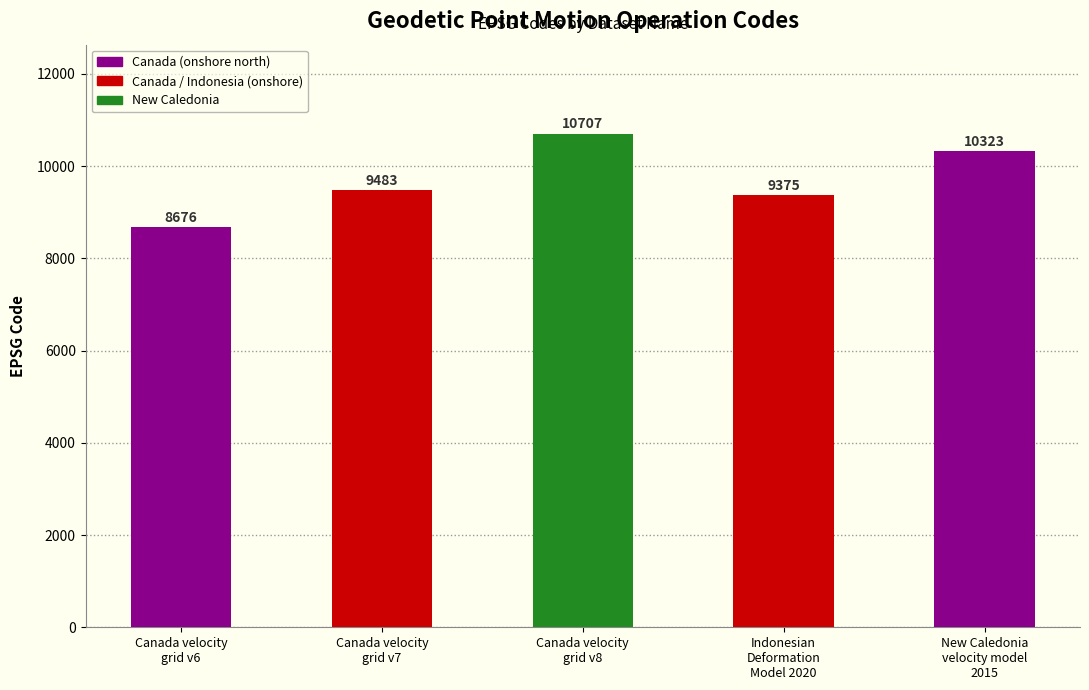

List the labels in order of value, smallest first.

Canada velocity
grid v6, Indonesian
Deformation
Model 2020, Canada velocity
grid v7, New Caledonia
velocity model
2015, Canada velocity
grid v8